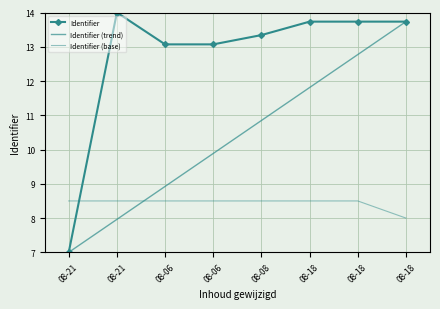

What is the difference between the maximum and minimum values in the Identifier (trend) series?

6.7